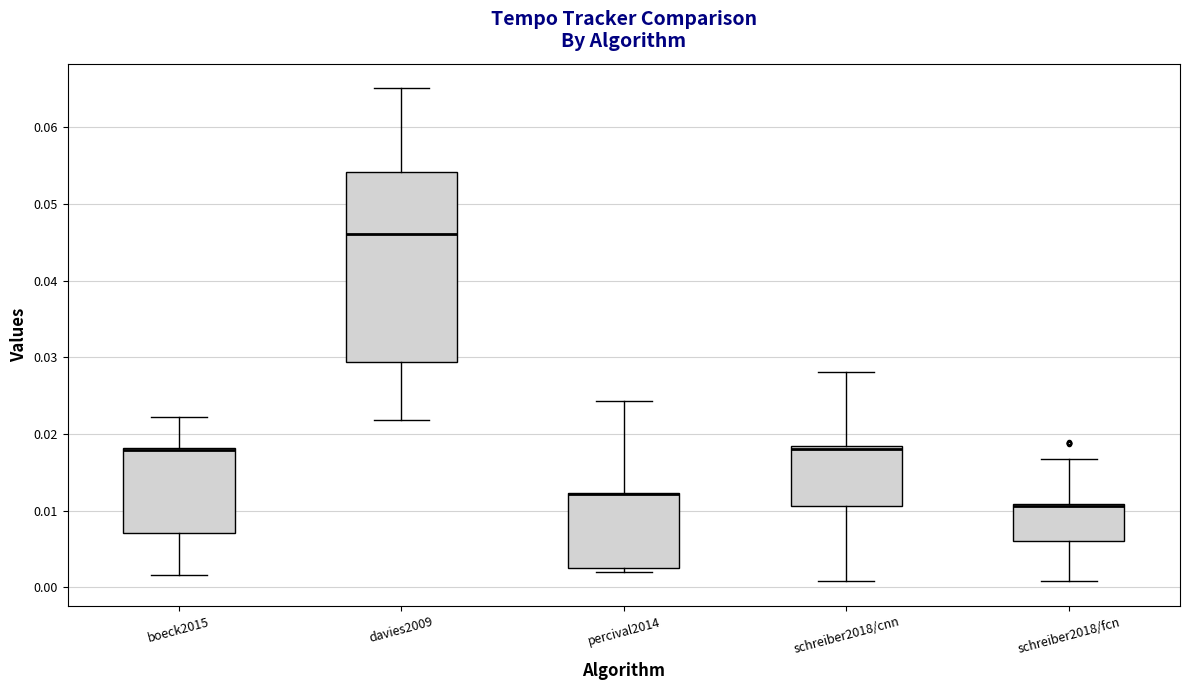

Where does the lower whisker of the box for boeck2015 end on the y-axis? The values are not printed on the chart, so give them approximately, as read against the axis.

0.002